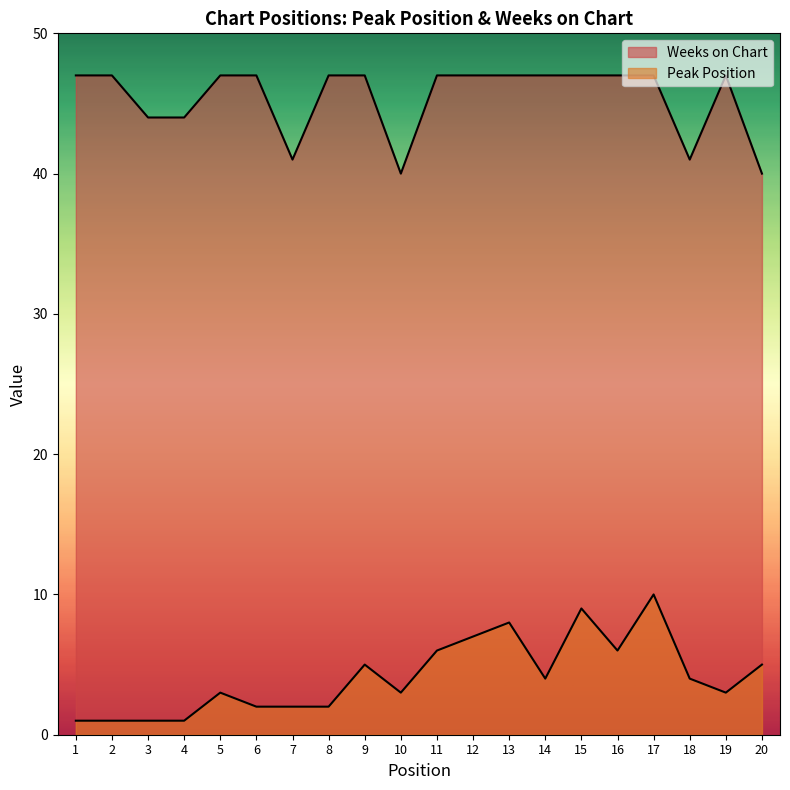

How many interior local peaks does the Weeks on Chart series have?

1